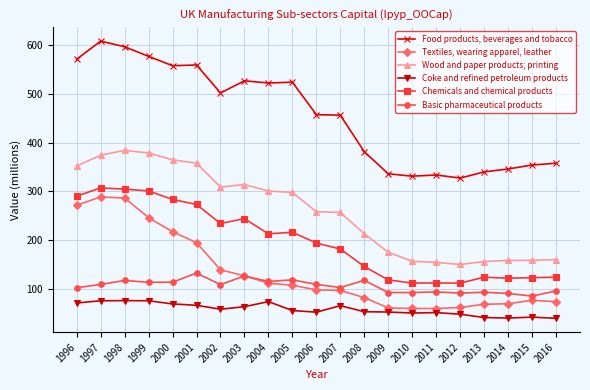

List the series in order of their peak value, highest first.

Food products, beverages and tobacco, Wood and paper products; printing, Chemicals and chemical products, Textiles, wearing apparel, leather, Basic pharmaceutical products, Coke and refined petroleum products